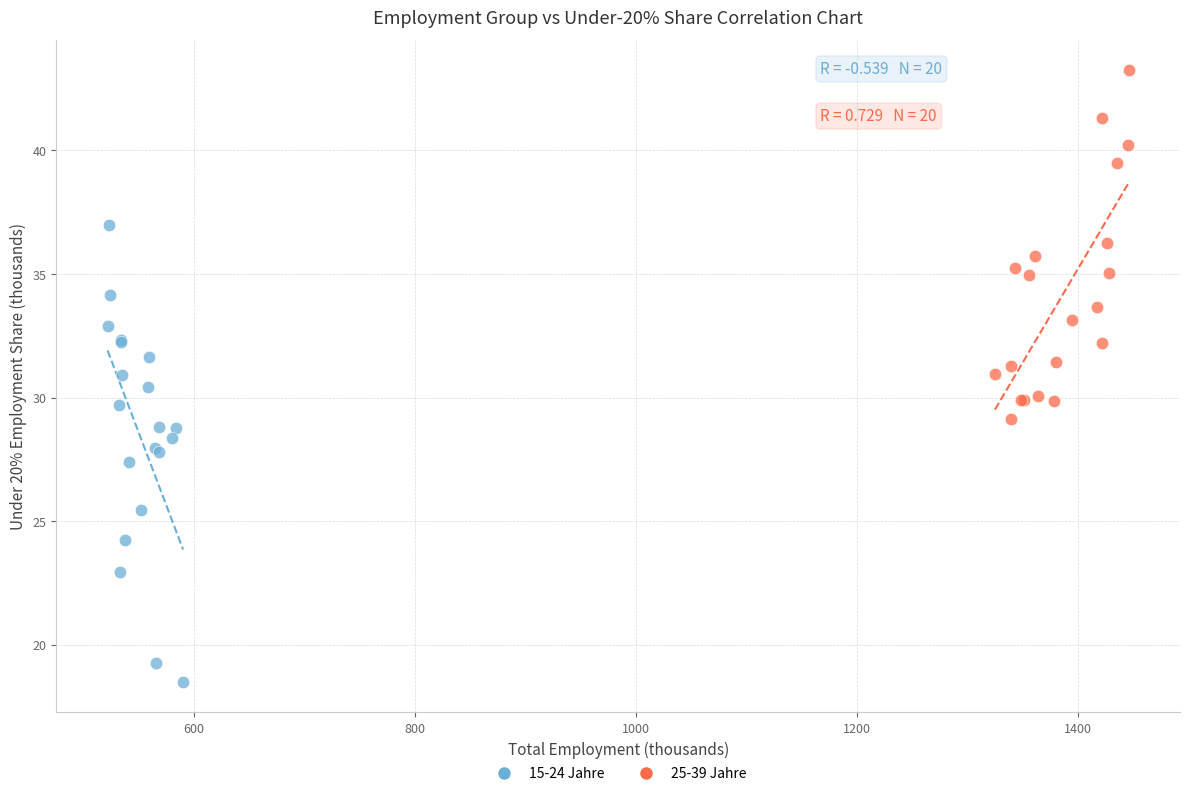

Which series has the widest spread of Y values?

15-24 Jahre